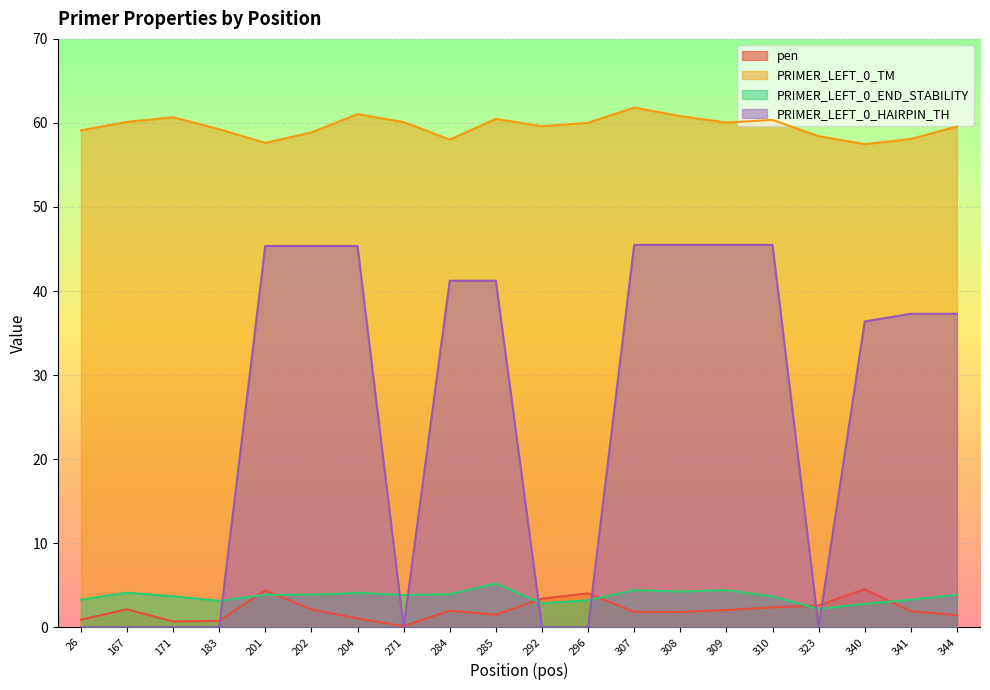

What is the difference between the maximum and minimum values in the pen series?

4.4